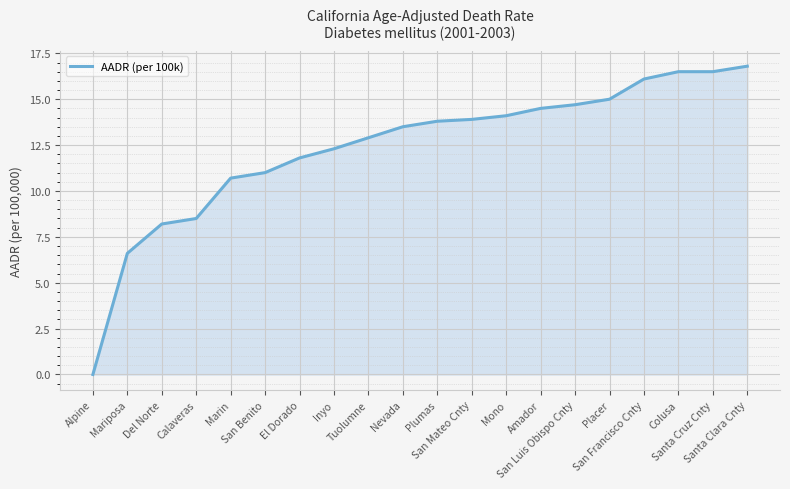

What is the maximum value shown in the chart?

16.8